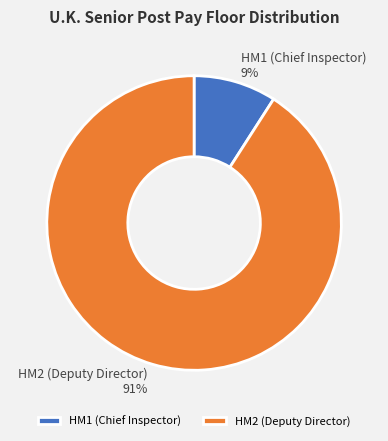

Is the sum of HM1 (Chief Inspector) and HM2 (Deputy Director) greater than half?

Yes